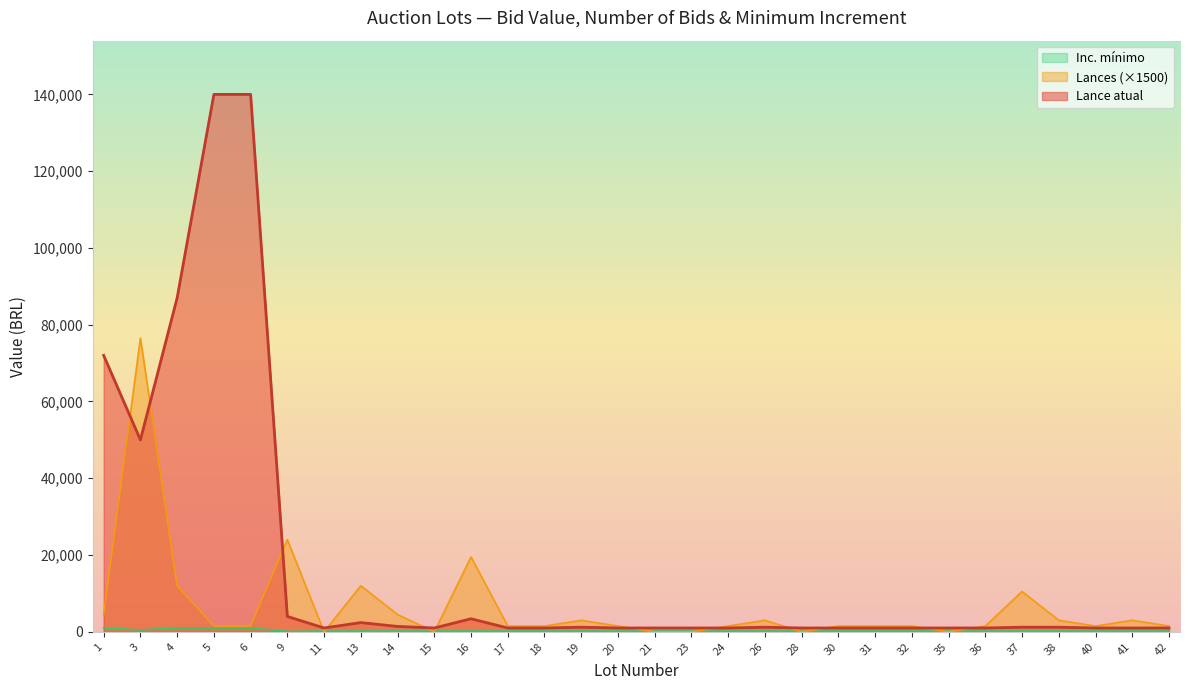

Where is Lances nearest to the value 38250?

9